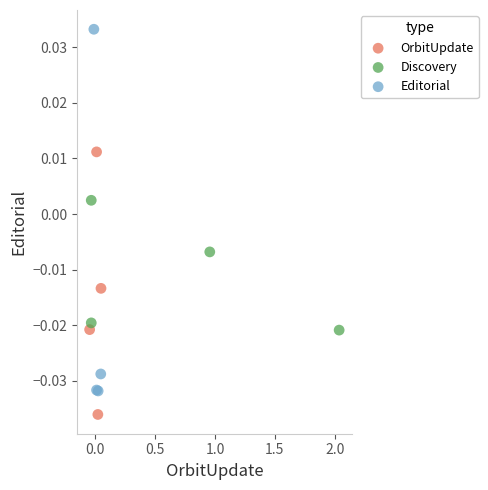

Which series has the largest Y range (max minus min)?

Editorial